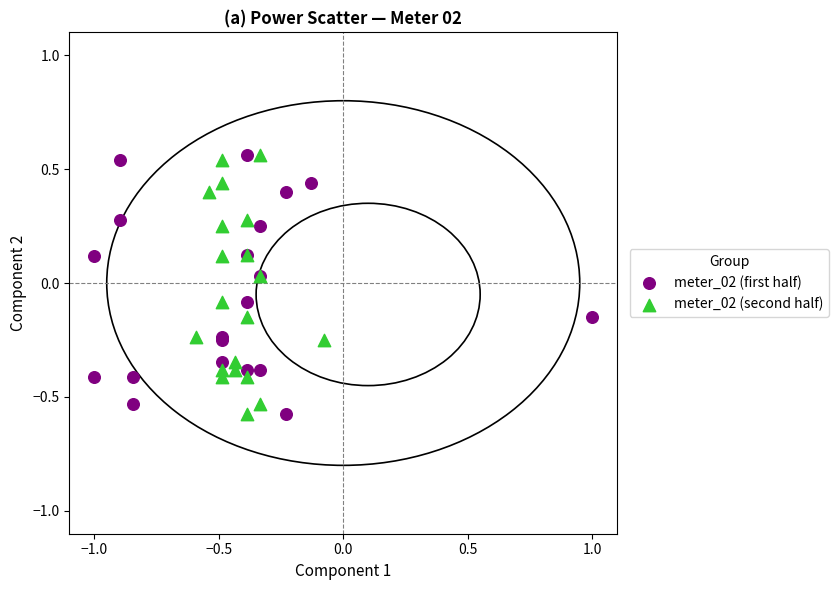

What are all the series names shown in the legend?

meter_02 (first half), meter_02 (second half)